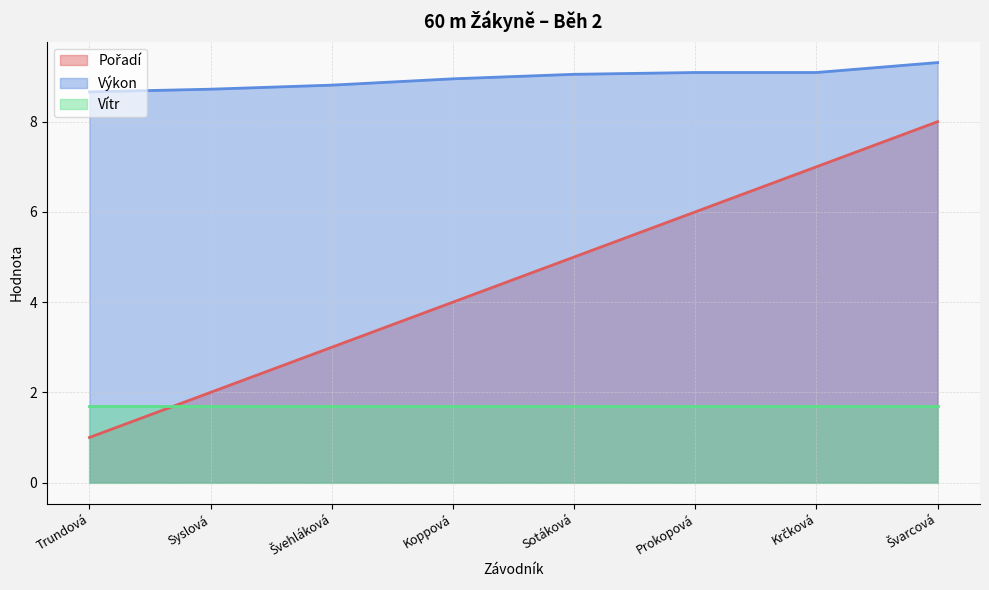

Which series has the largest total across all categories?

Výkon